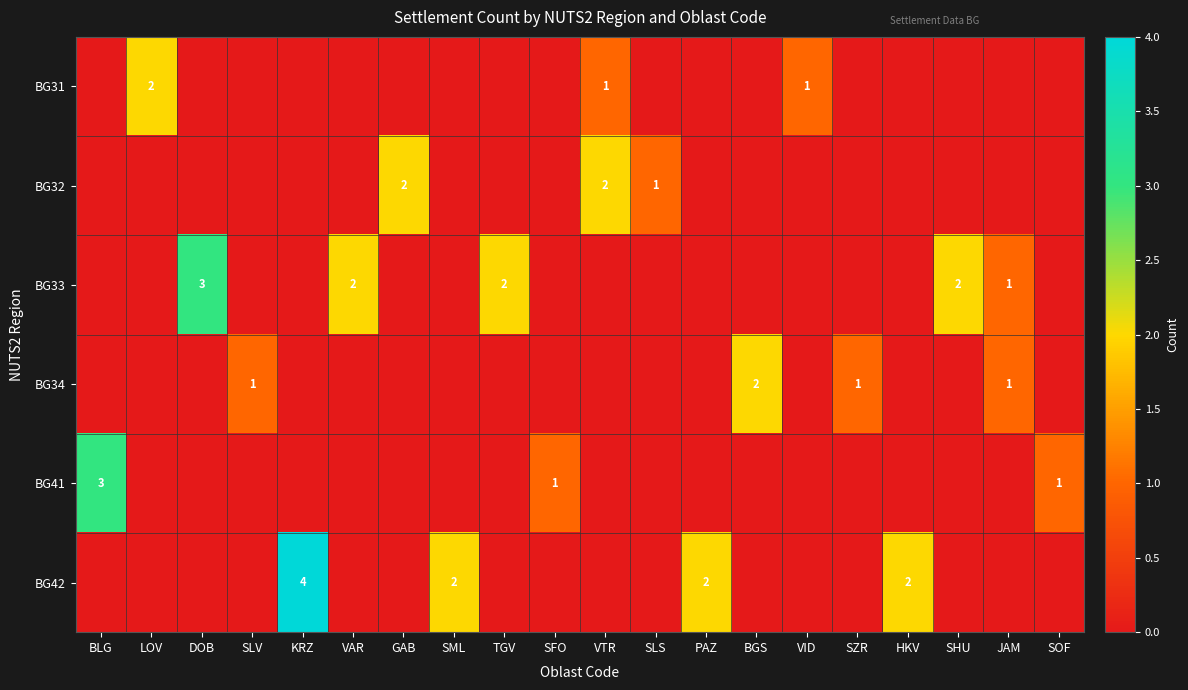

The value of BG34 at SLV is 1. True or false?

True